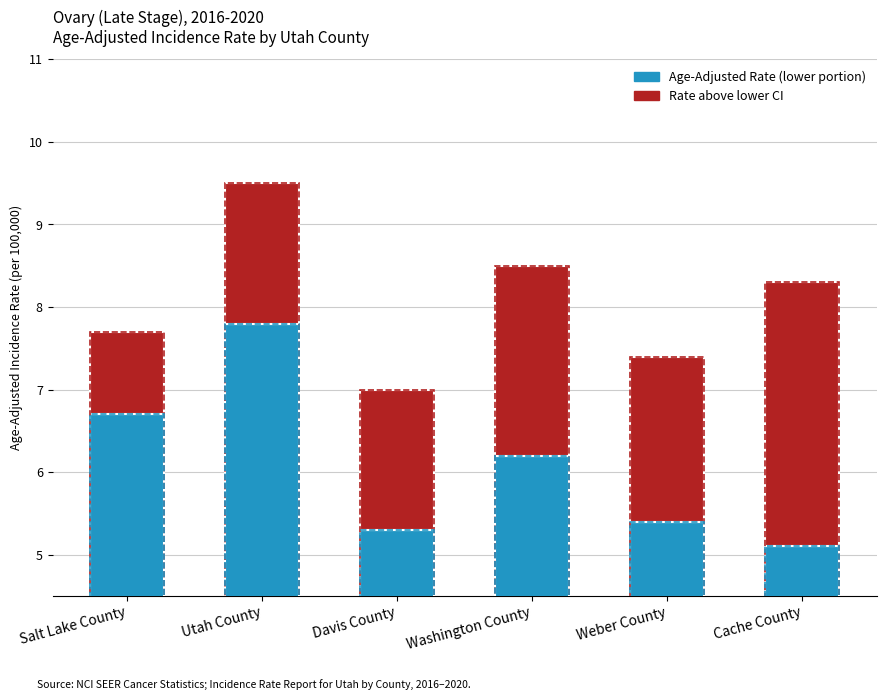

At how many categories does at least one series exceed 5?

6